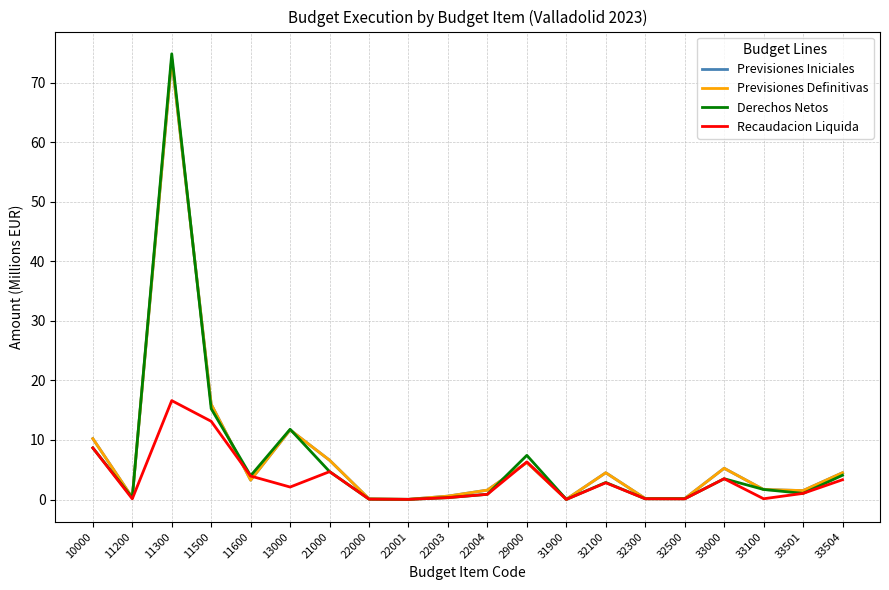

Reading left to right, what are all the values shown in this chart?

Previsiones Iniciales: 10000=10.2	11200=0.3	11300=74.0	11500=16.0	11600=3.2	13000=11.7	21000=6.6	22000=0.1	22001=0.0	22003=0.6	22004=1.6	29000=6.2	31900=0.0	32100=4.5	32300=0.2	32500=0.1	33000=5.2	33100=1.7	33501=1.5	33504=4.5
Previsiones Definitivas: 10000=10.2	11200=0.3	11300=74.0	11500=16.0	11600=3.2	13000=11.7	21000=6.6	22000=0.1	22001=0.0	22003=0.6	22004=1.6	29000=6.2	31900=0.0	32100=4.5	32300=0.2	32500=0.1	33000=5.2	33100=1.7	33501=1.5	33504=4.5
Derechos Netos: 10000=8.7	11200=0.3	11300=74.9	11500=15.3	11600=4.0	13000=11.8	21000=4.7	22000=0.1	22001=0.0	22003=0.3	22004=0.9	29000=7.4	31900=0.0	32100=2.9	32300=0.1	32500=0.1	33000=3.5	33100=1.7	33501=1.0	33504=4.1
Recaudacion Liquida: 10000=8.7	11200=0.1	11300=16.6	11500=13.1	11600=3.9	13000=2.1	21000=4.7	22000=0.1	22001=0.0	22003=0.3	22004=0.9	29000=6.3	31900=0.0	32100=2.8	32300=0.1	32500=0.1	33000=3.5	33100=0.1	33501=1.0	33504=3.3